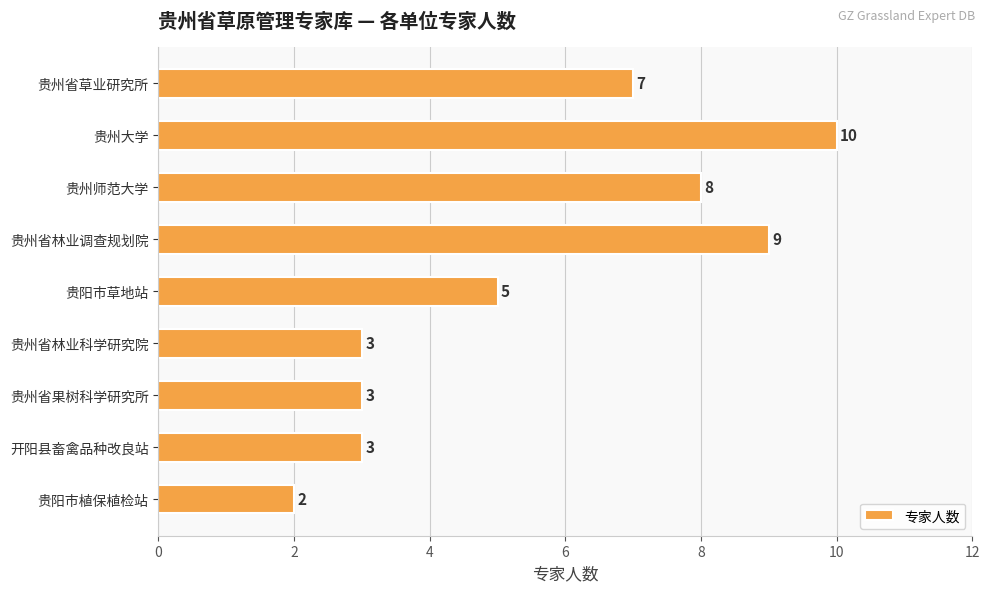

How many distinct data groups are displayed?

1